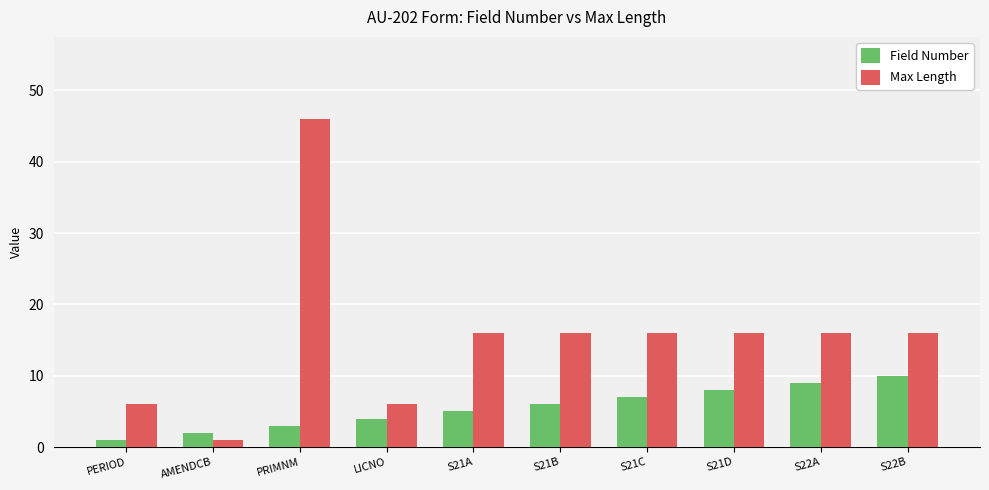

What is the total value across all series at LICNO?

10